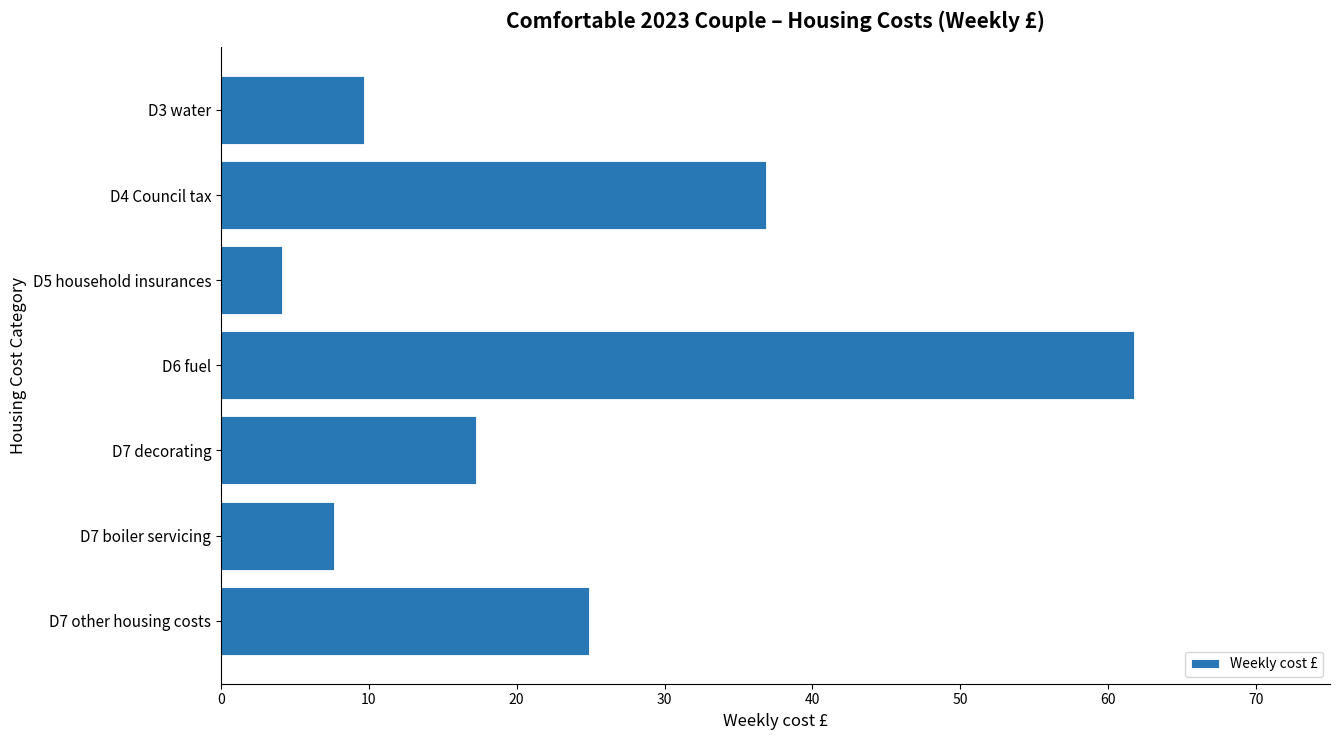

At which category does the chart reach its peak across all series?

D6 fuel